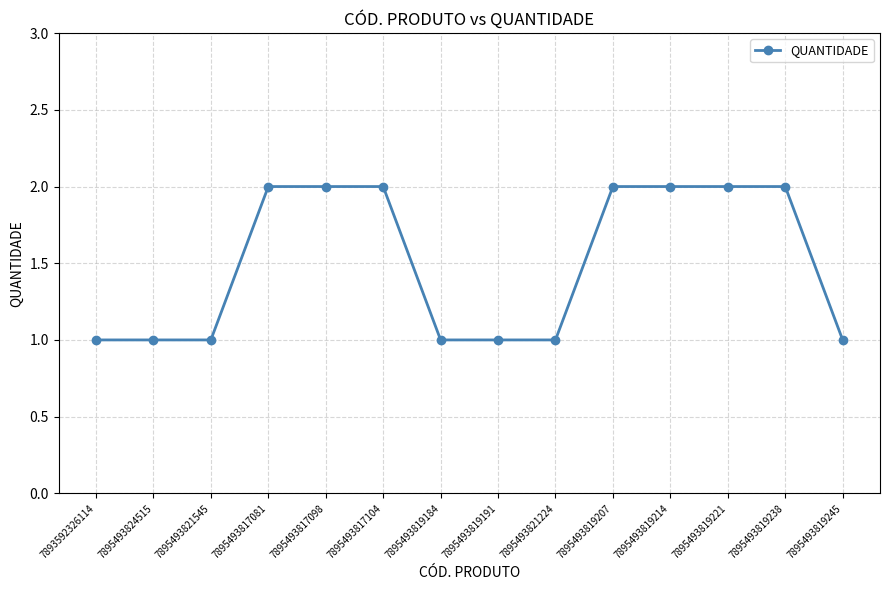

What is the difference between the maximum and minimum values?

1